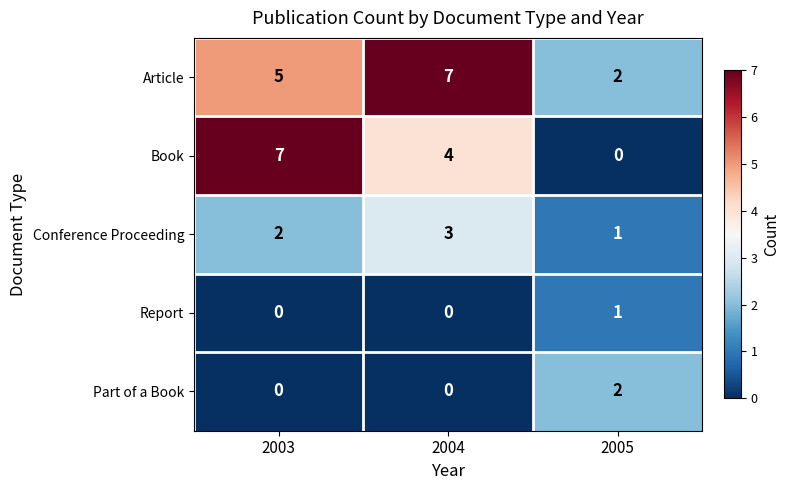

At how many categories does at least one series exceed 1?

3